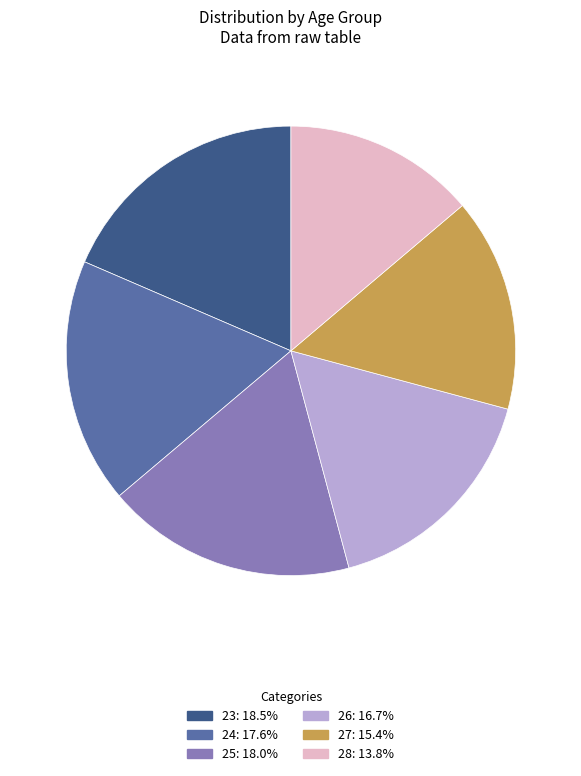

Is there a majority slice in this chart?

No